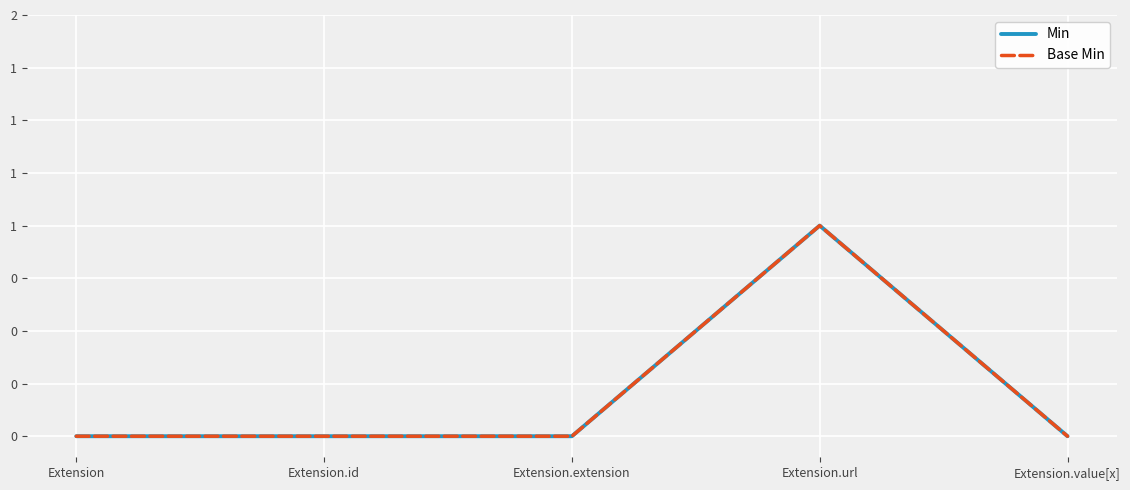

Is it true that Base Min equals 0 at Extension?

False